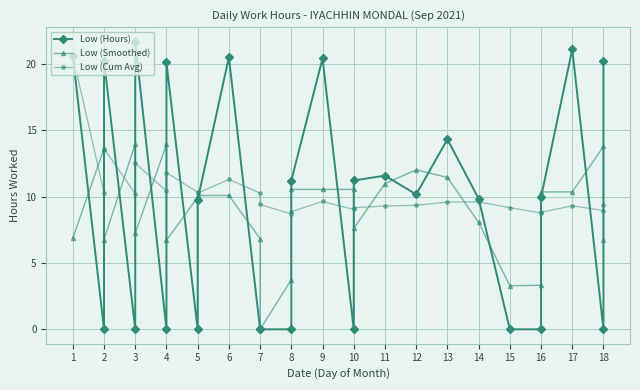

How many values in the Low (Smoothed) series are below 10?

13